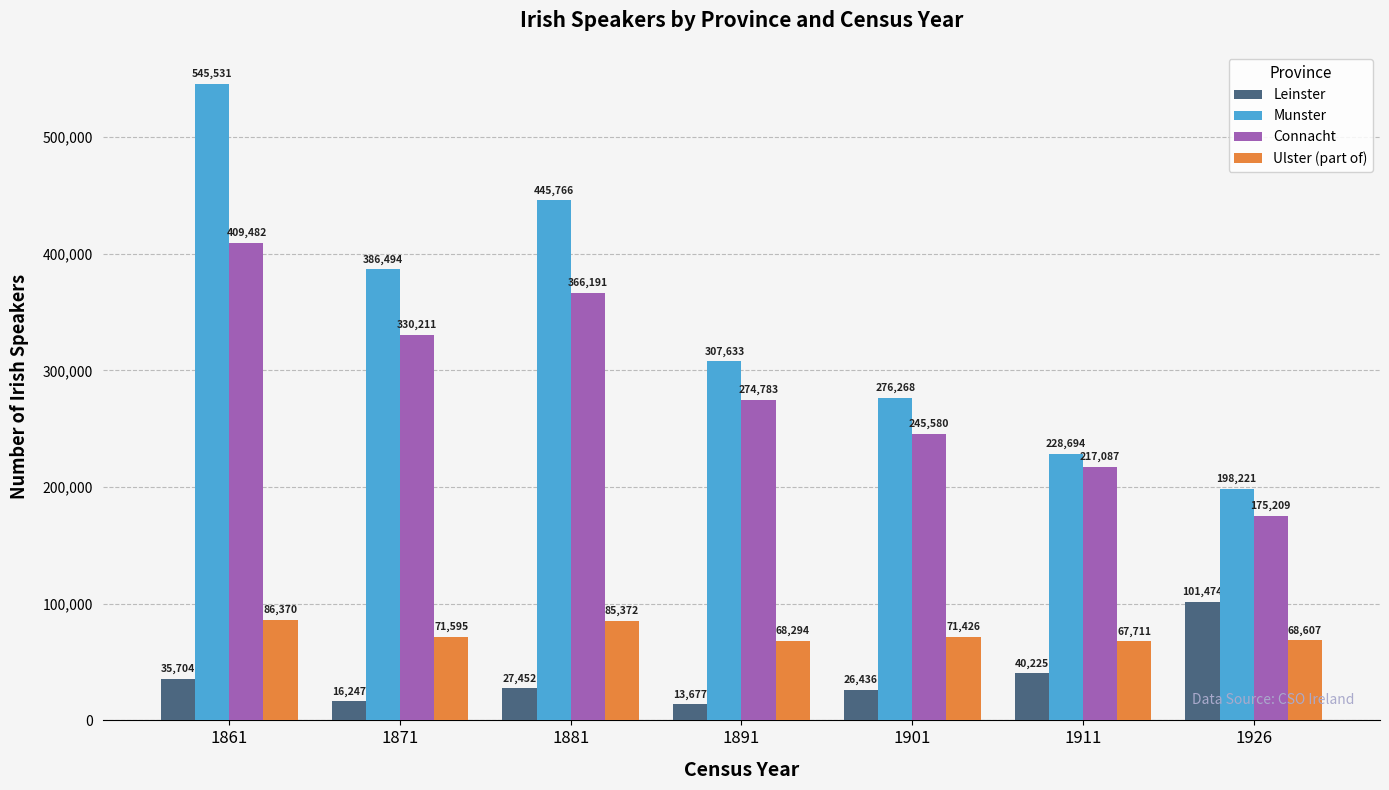

What is the approximate value of Leinster at 1861, to the nearest 10?

35700